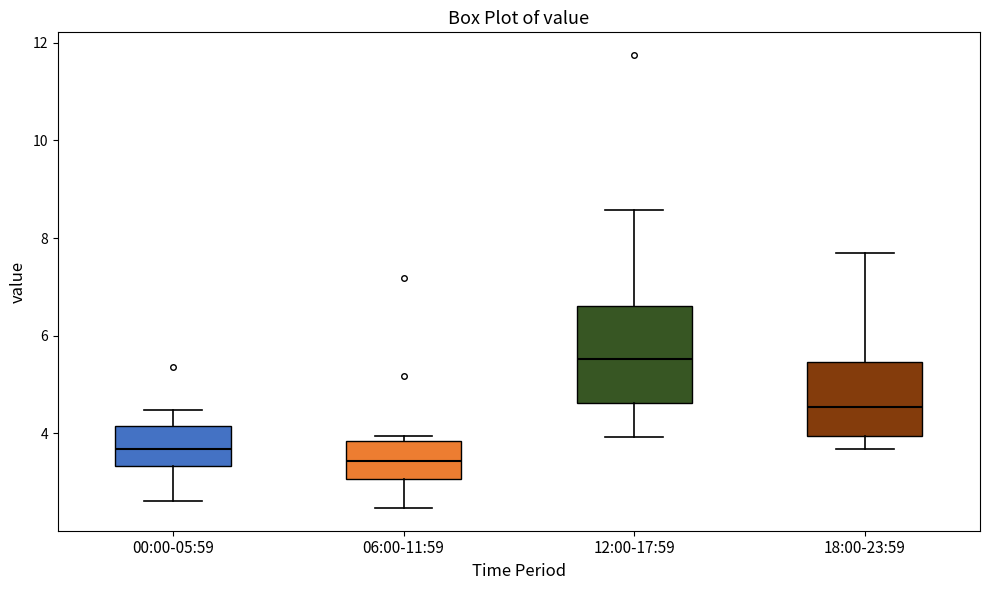

Comparing the boxes themselves (not the whiskers), which one is the tallest?

12:00-17:59